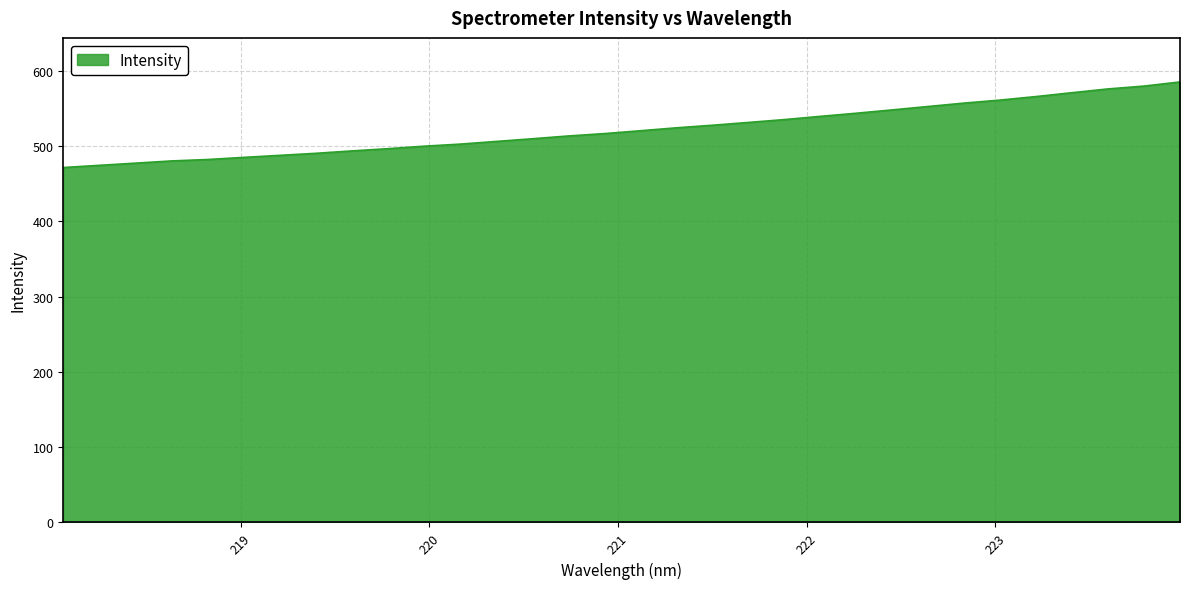

What is the average value?

522.3